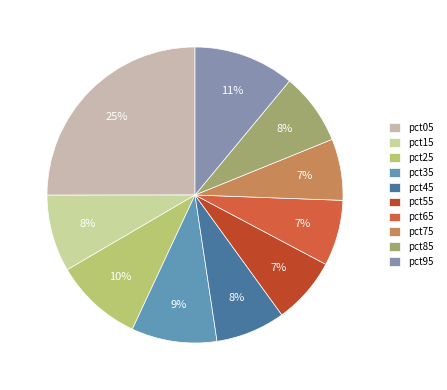

How many slices are in this pie chart?

10